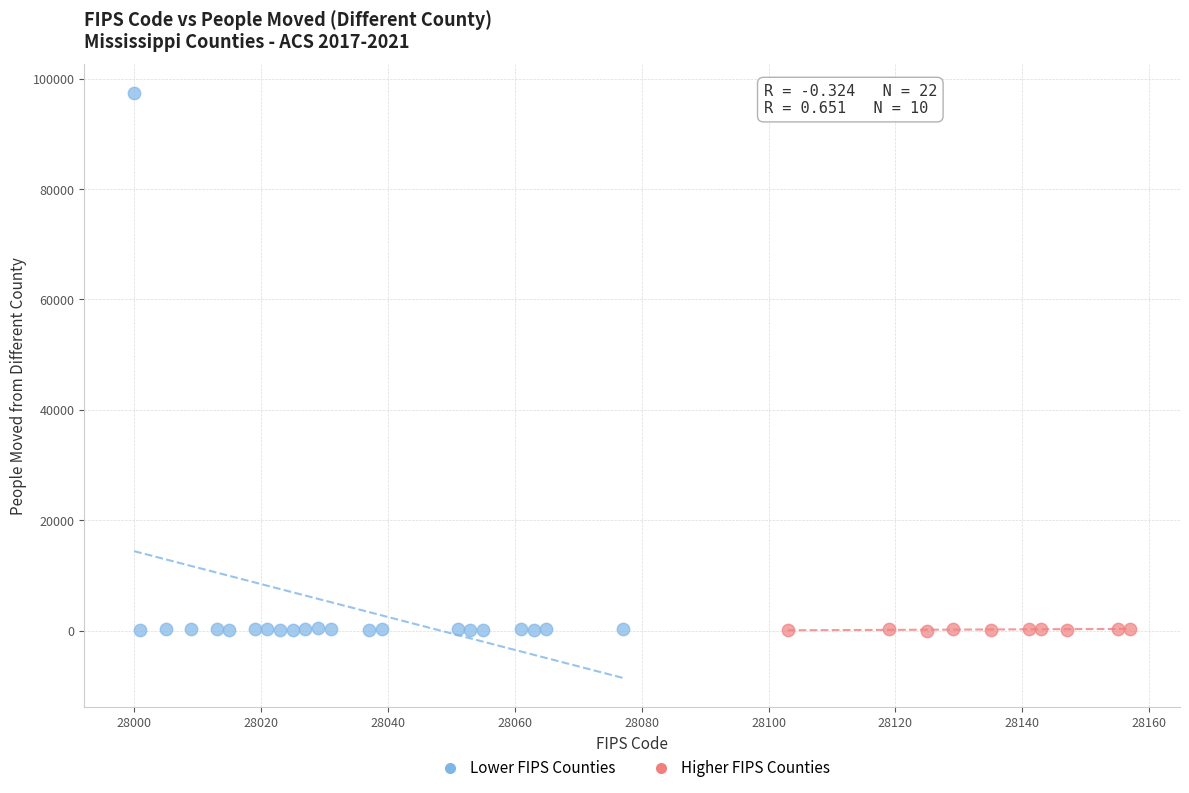

Which series contains the highest Y value?

Lower FIPS Counties